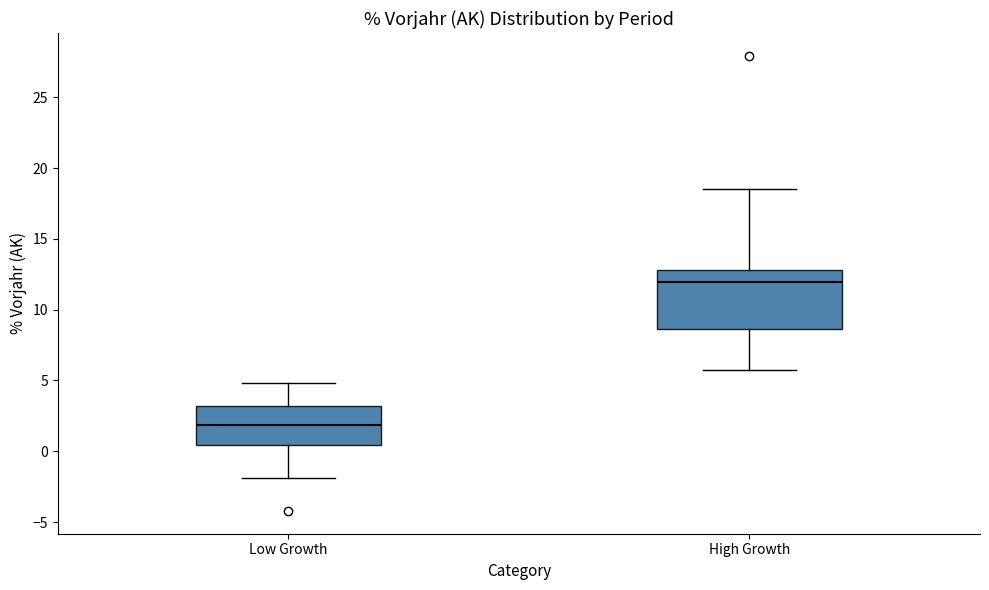

Reading left to right, read every box against the y-axis: the position of its median line, the range the box covers, and the ends of its whiskers. The values are not printed on the chart, so give them approximately, as read against the axis.

Low Growth: median 2.0, box 0.5 to 3.0, whiskers -2.0 to 5.0
High Growth: median 12.0, box 8.5 to 13.0, whiskers 5.5 to 18.5